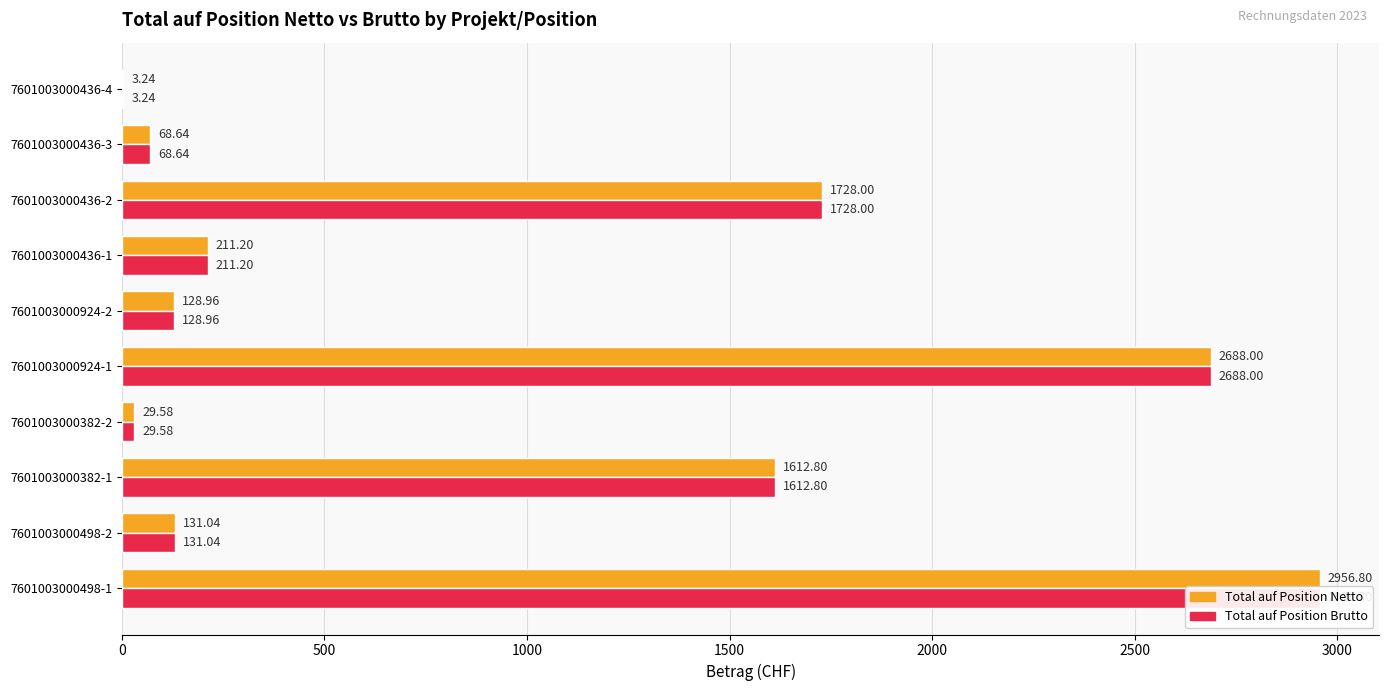

What is the highest value of the Total auf Position Netto series?

2956.8